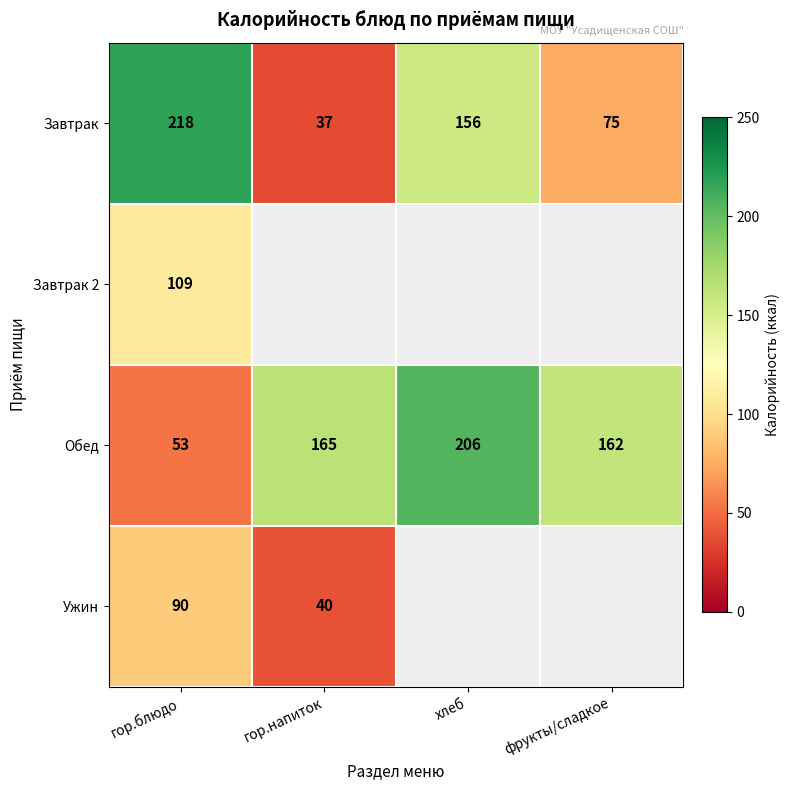

At how many categories does at least one series exceed 214?

1